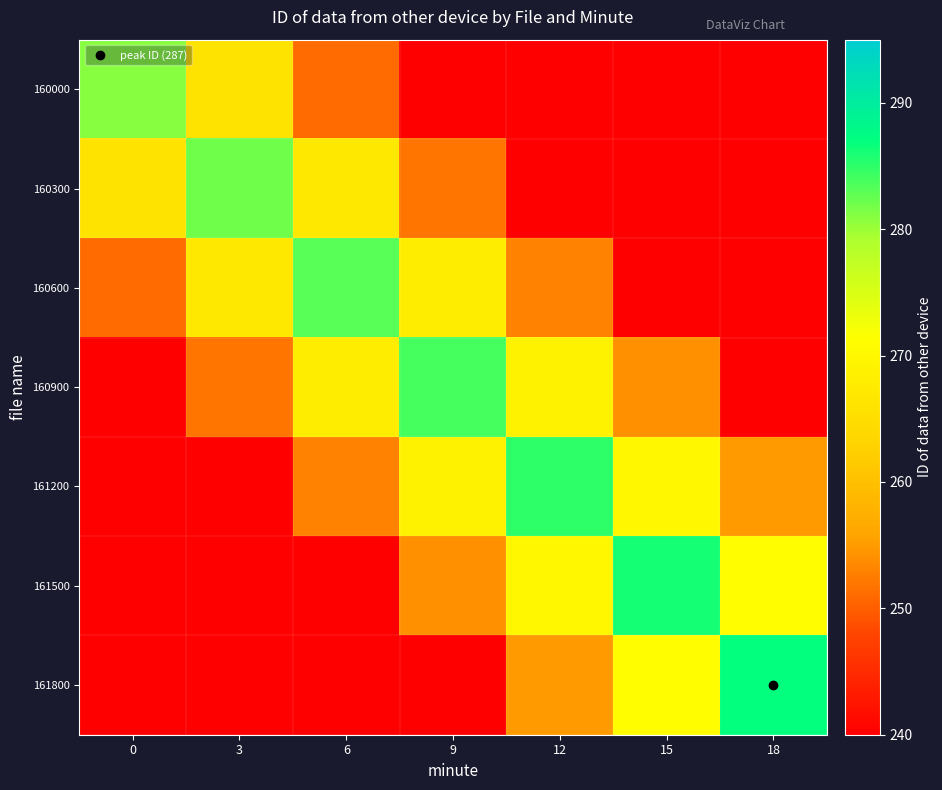

List the series in order of their peak value, lowest first.

160000, 160300, 160600, 160900, 161200, 161500, 161800